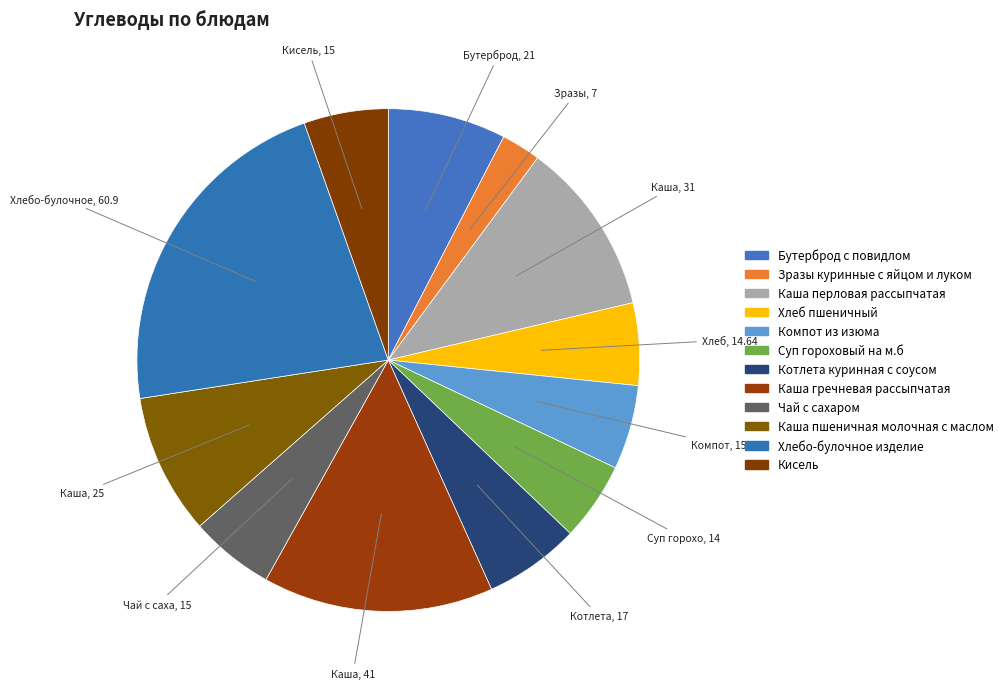

What percentage is the Каша гречневая рассыпчатая slice, to the nearest percent?

15%